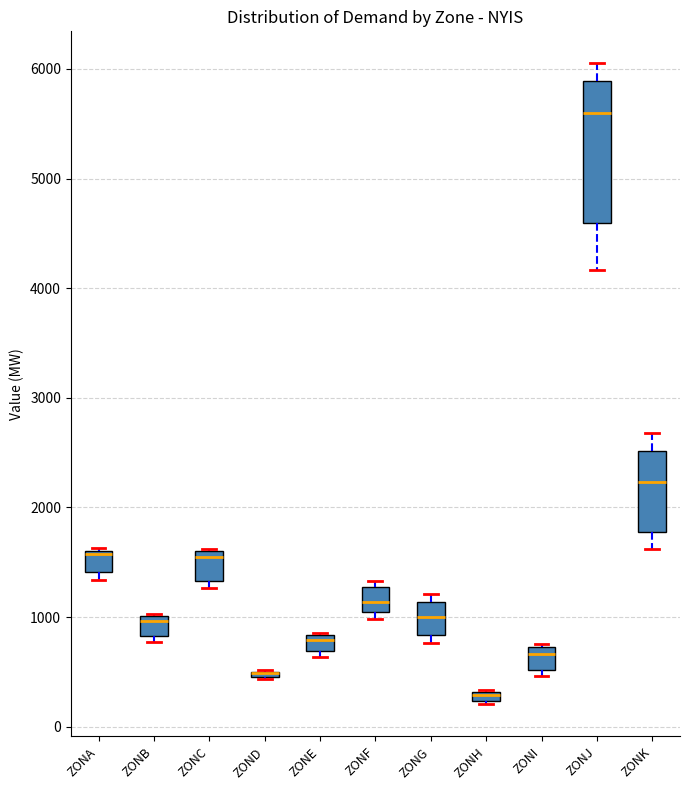

Which box is the tallest, from its lower edge to its upper edge?

ZONJ